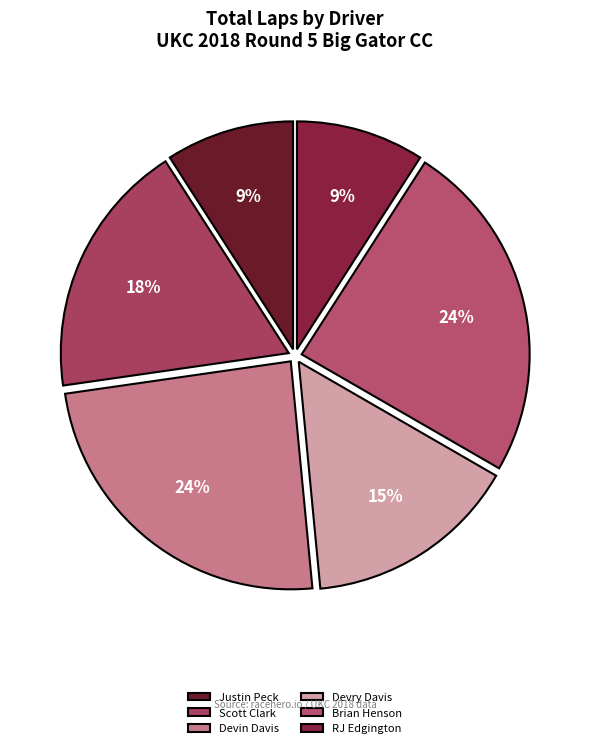

What percentage is the Devry Davis slice, to the nearest percent?

15%